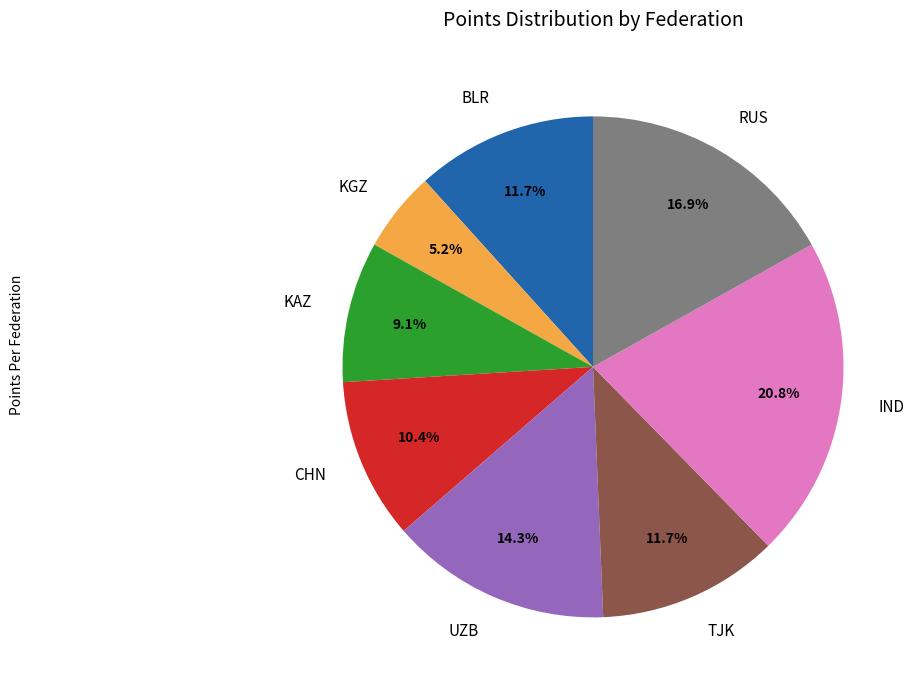

How many segments does this pie chart have?

8